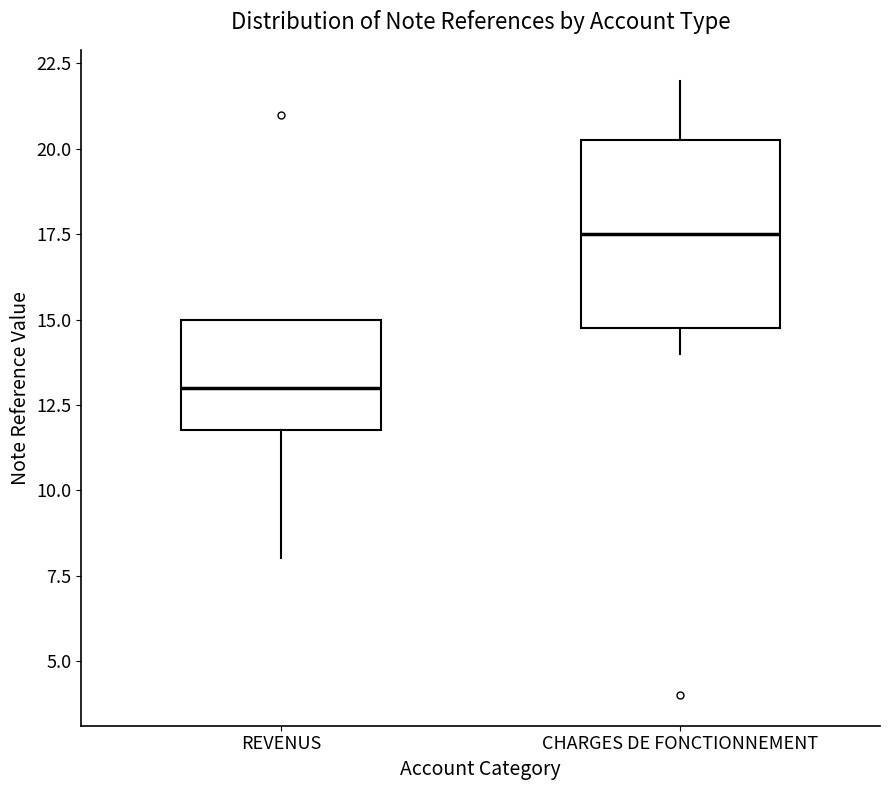

Comparing the boxes themselves (not the whiskers), which one is the tallest?

CHARGES DE FONCTIONNEMENT